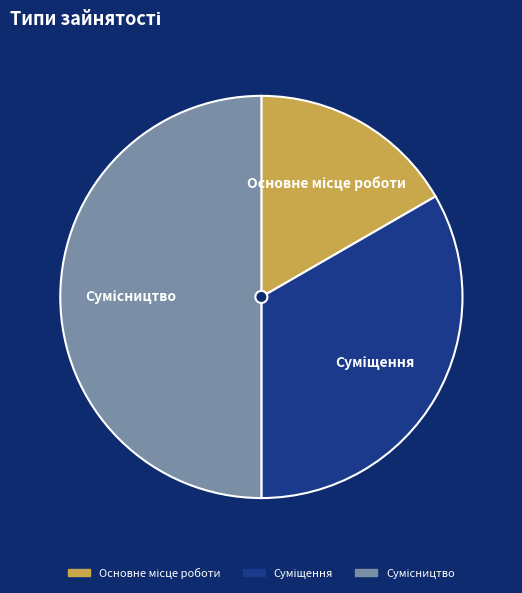

Count the number of slices in the pie.

3